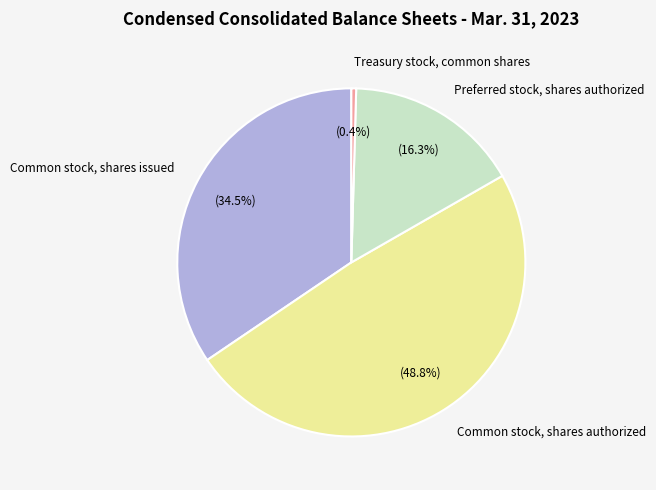

Which slice is the smallest?

Treasury stock, common shares